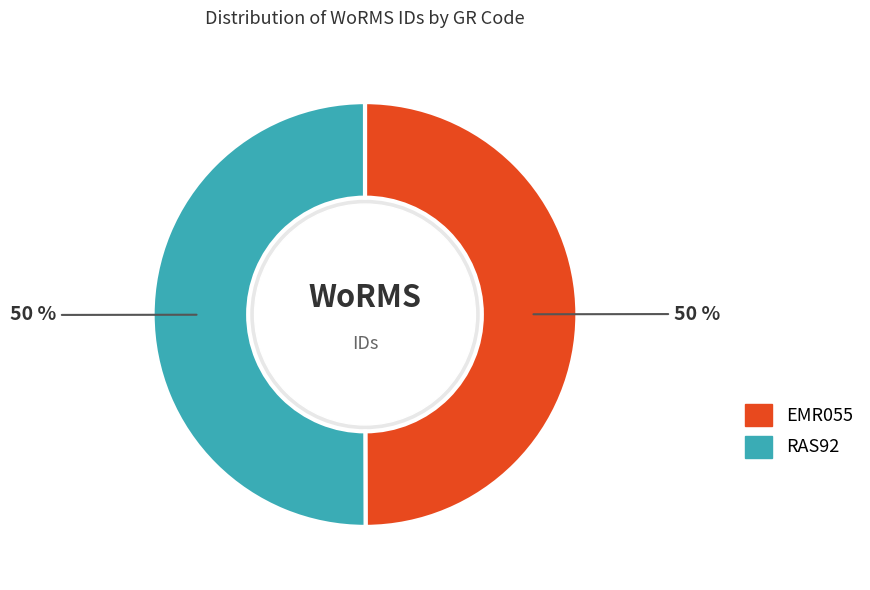

Approximately how many times larger is the value at EMR055 compared to RAS92?

1.0